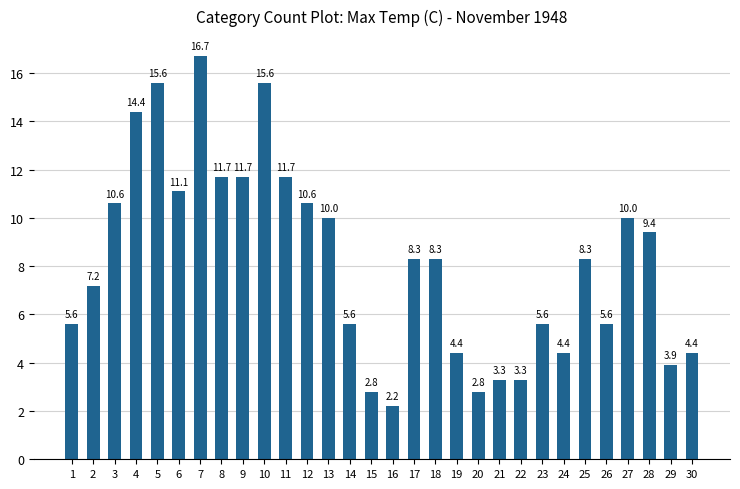

What is the sum of the values at 10 and 5?

31.2